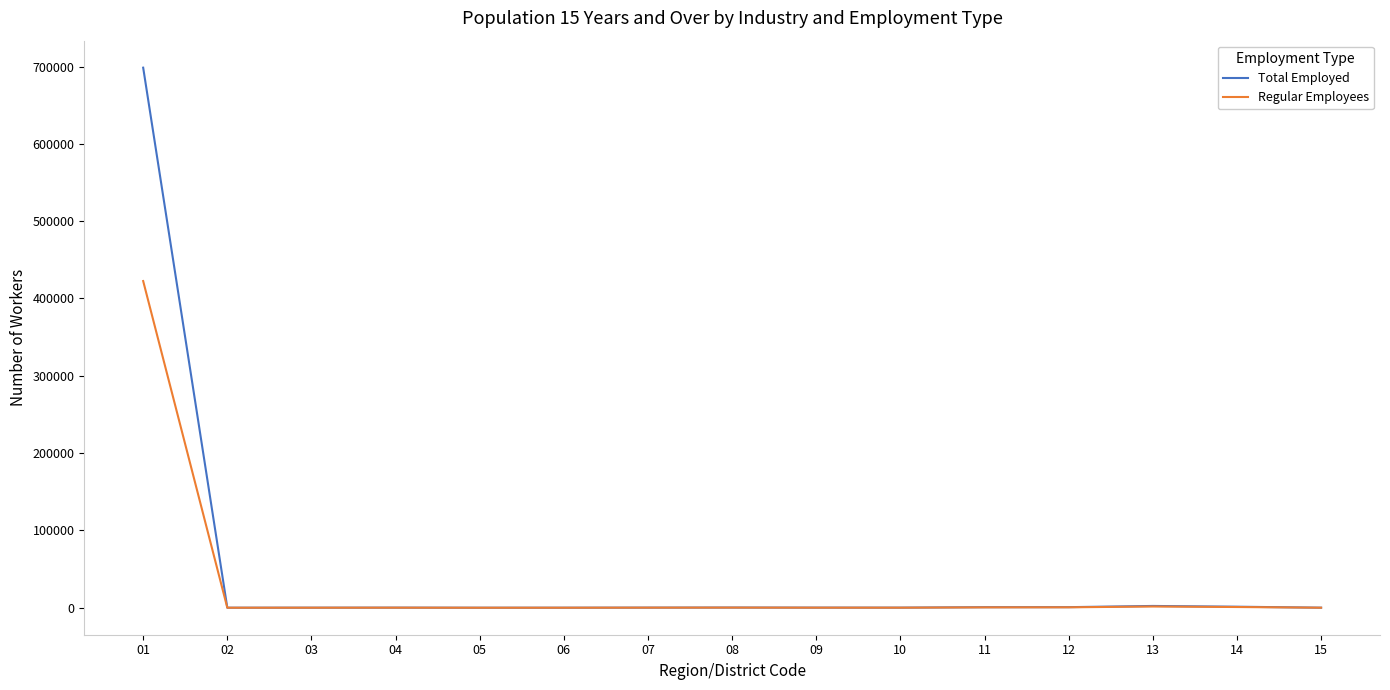

True or false: Regular Employees has more than 1 interior local peaks.

True